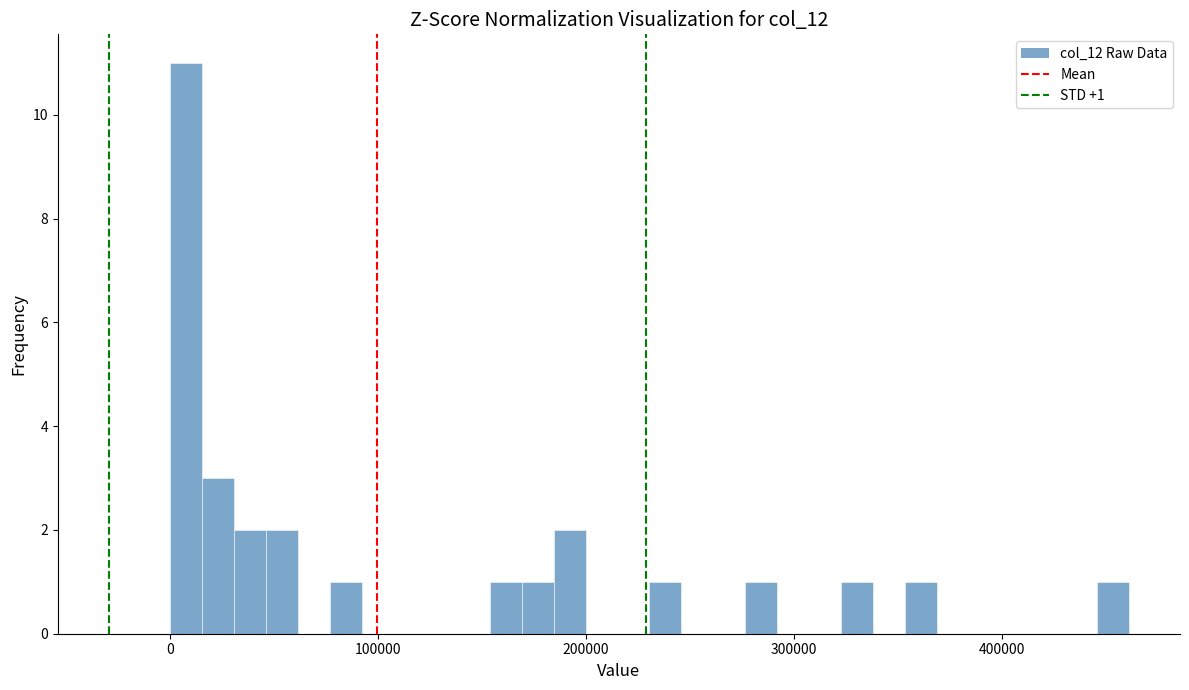

Read against the x-axis, roughly where is the centre of the tallest bar?

10000